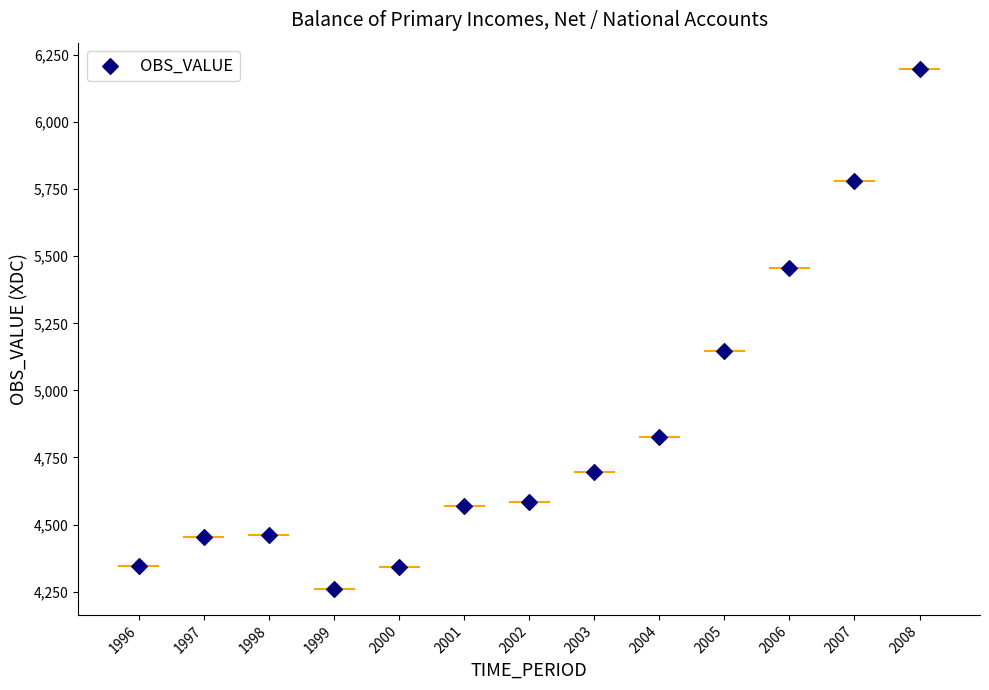

What is the range of Y values (max minus min)?

1939.3